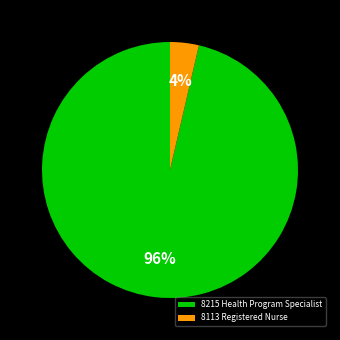

How many slices are in this pie chart?

2